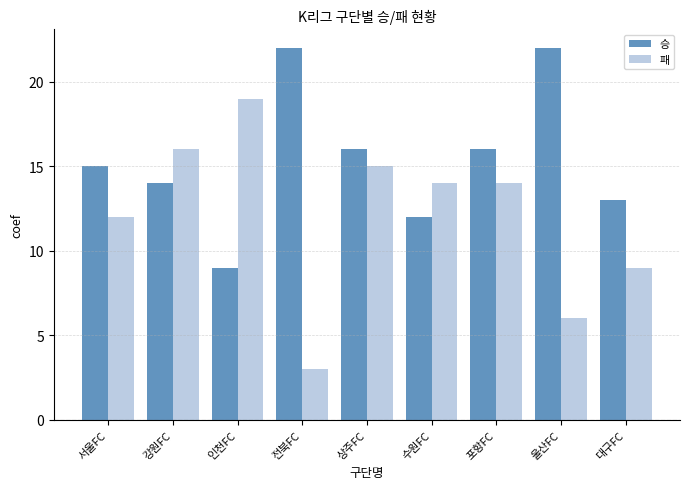

Reading left to right, transcribe all the data shown in this chart.

승: 15	14	9	22	16	12	16	22	13
패: 12	16	19	3	15	14	14	6	9